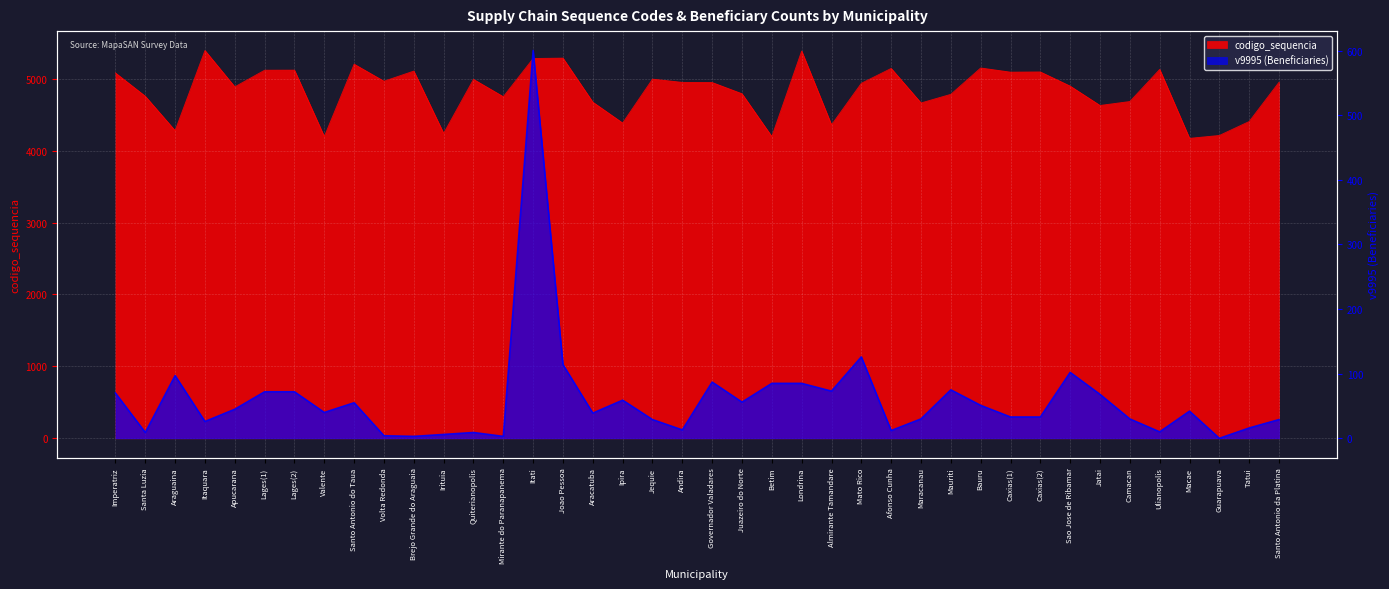

True or false: v9995 and codigo_sequencia cross at least once.

False